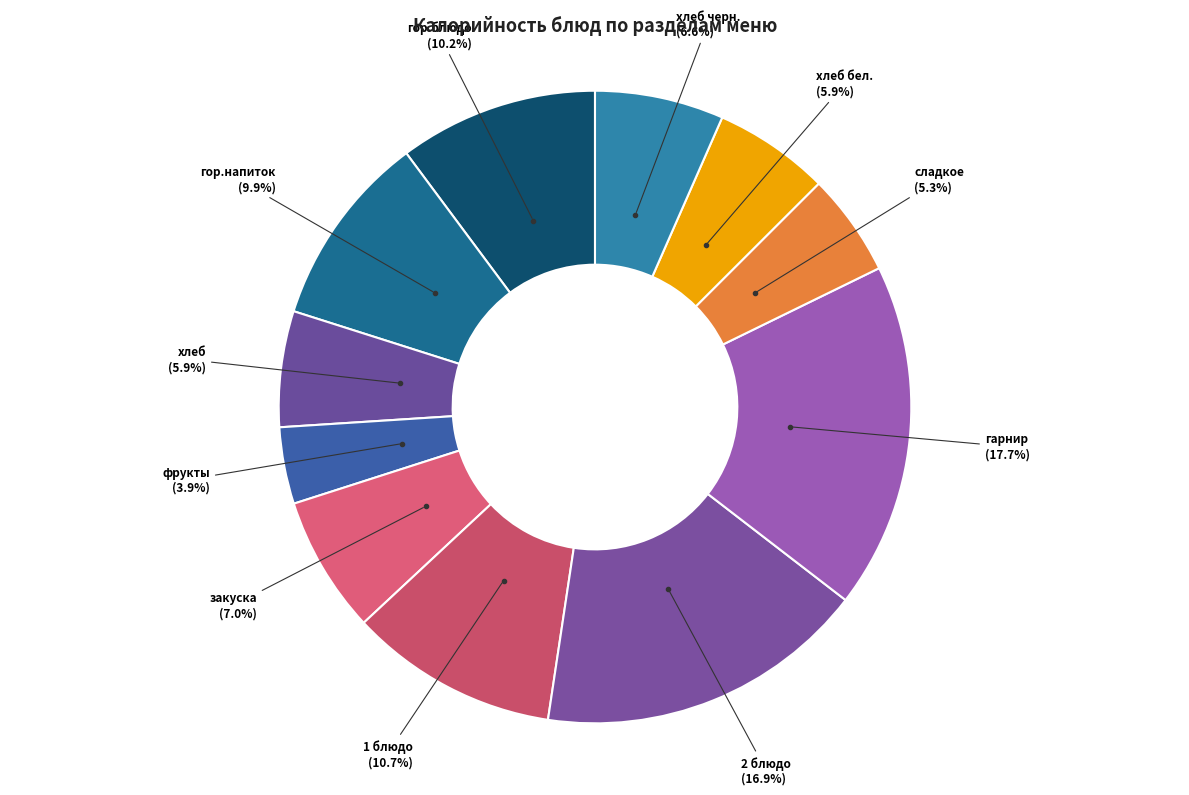

Does any single category account for the majority?

No